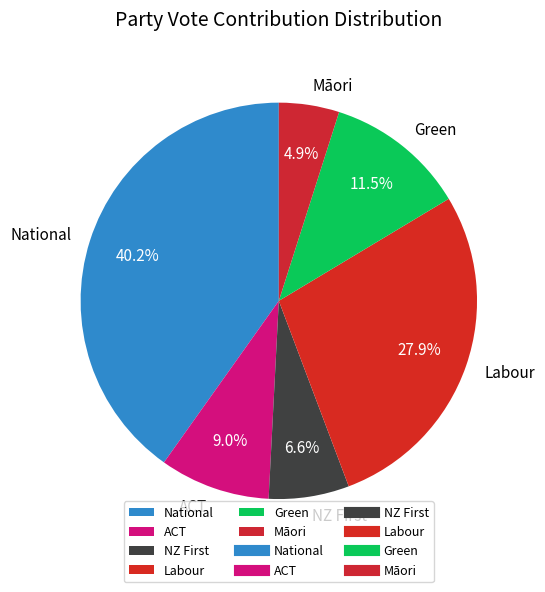

True or false: ACT accounts for 9% of the total.

True